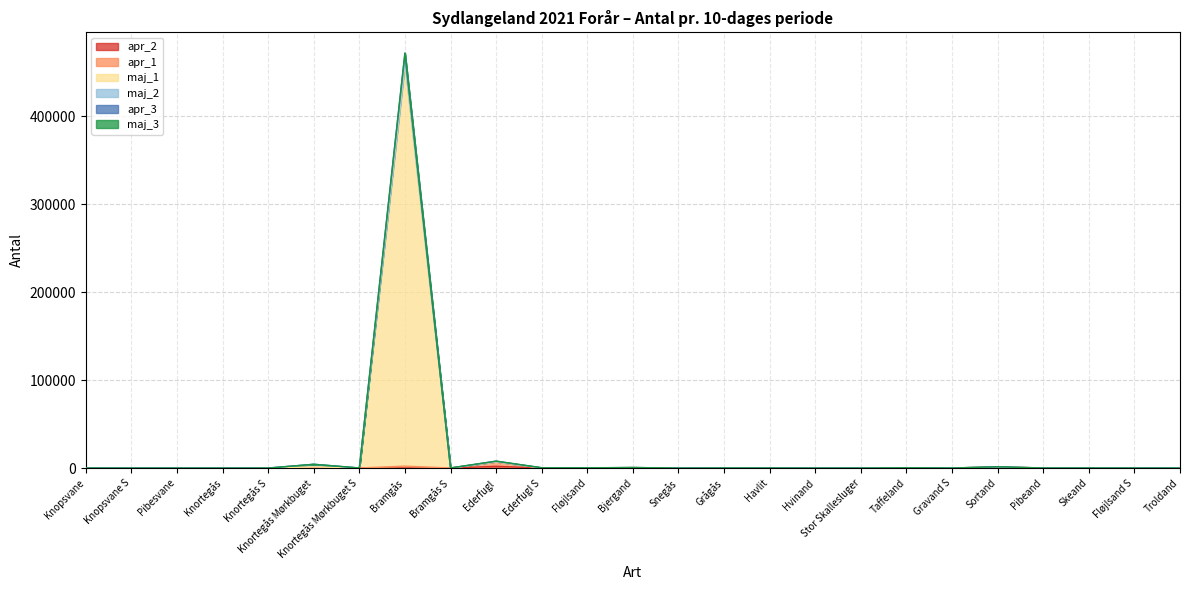

At which label does maj_1 first exceed 67?

Knortegås Mørkbuget